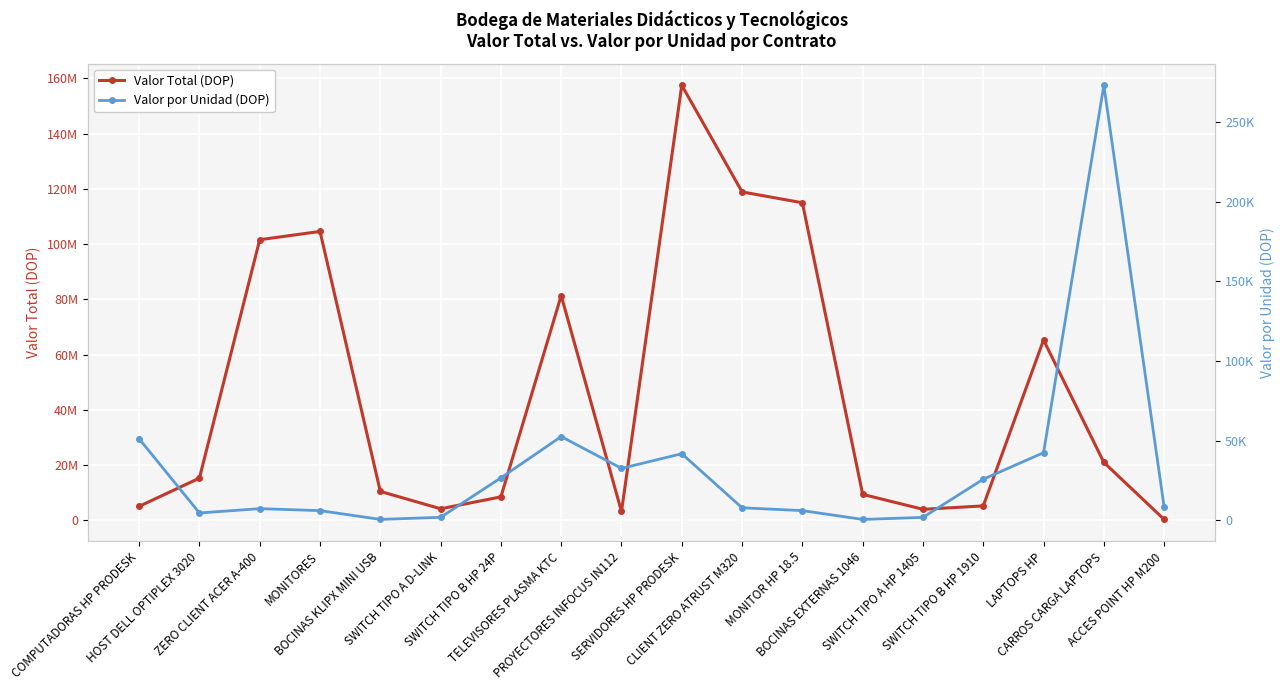

At which label does Valor Total (DOP) reach its minimum?

ACCES POINT HP M200